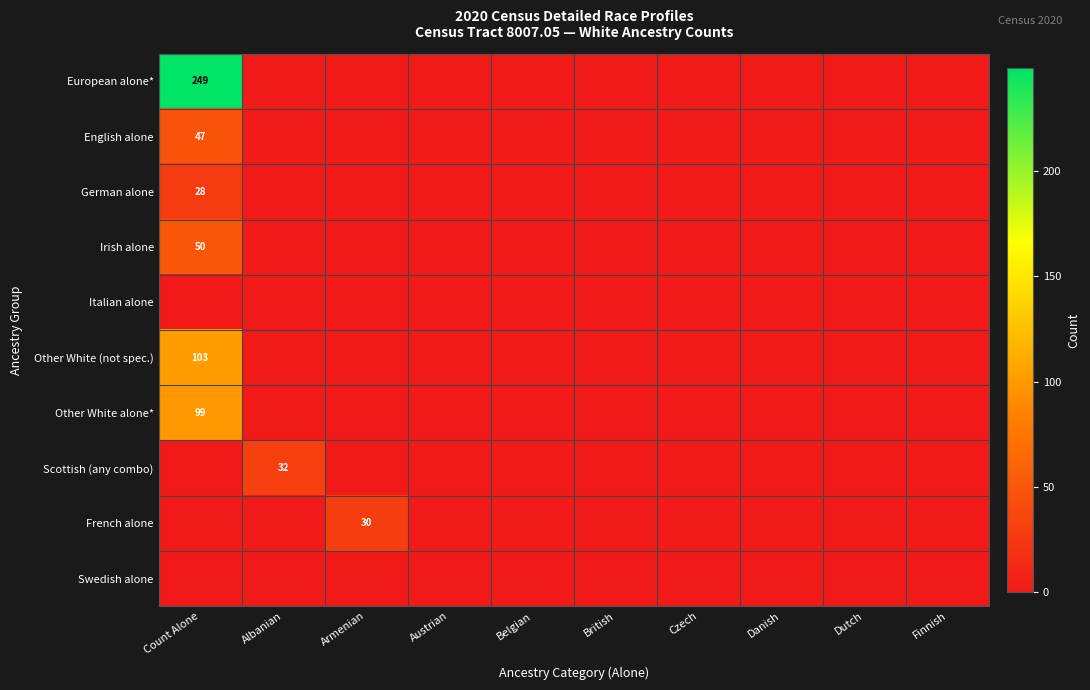

Which category has the lowest value across all series?

Albanian